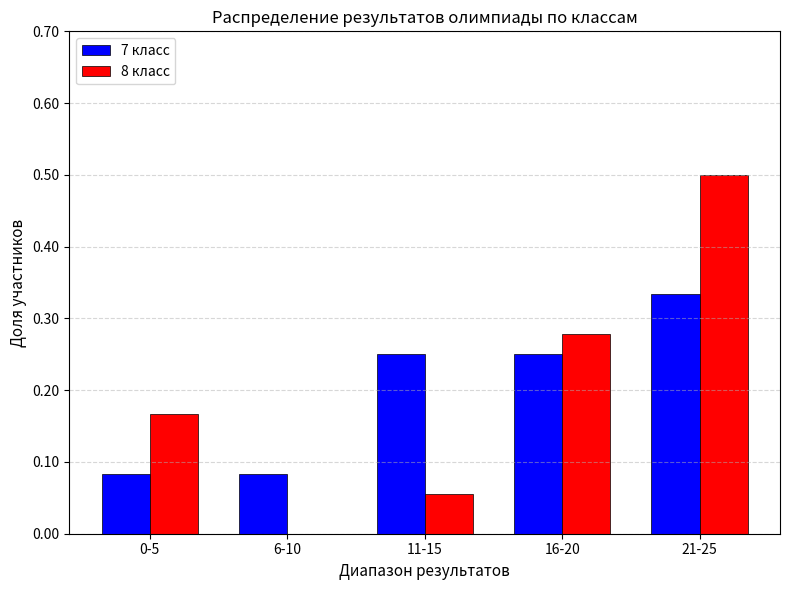

Are the bars grouped side by side (vs. stacked)?

Yes